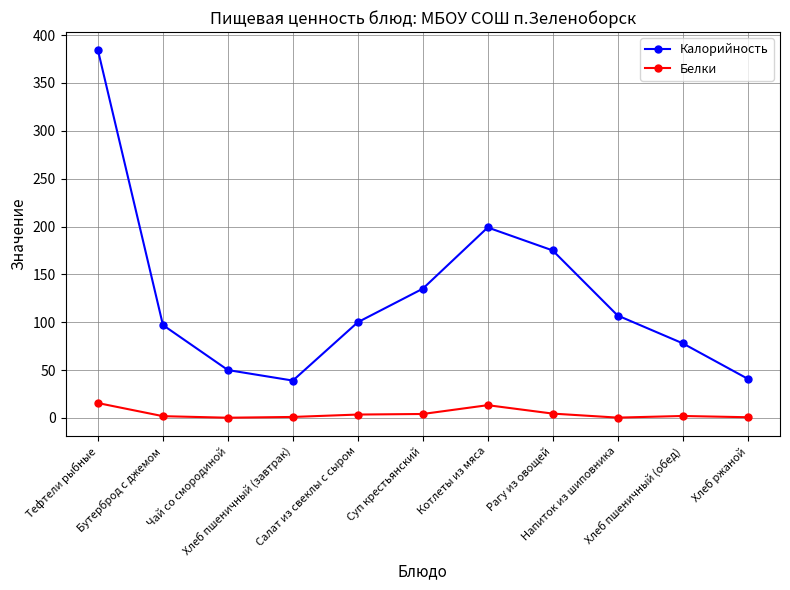

What is the lowest value of the Калорийность series?

39.0